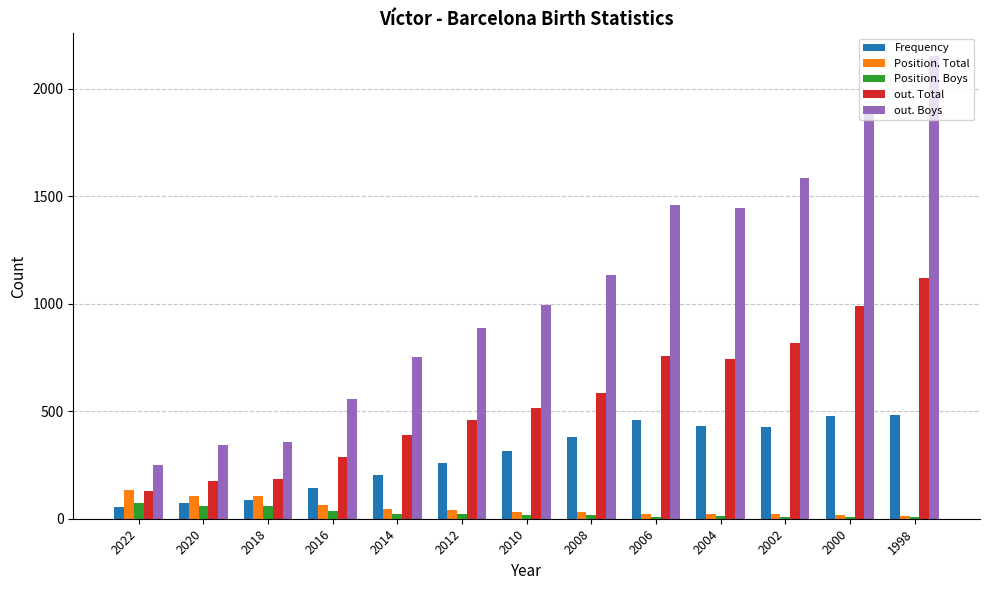

Is it true that out. Boys equals 427 at 2014?

False